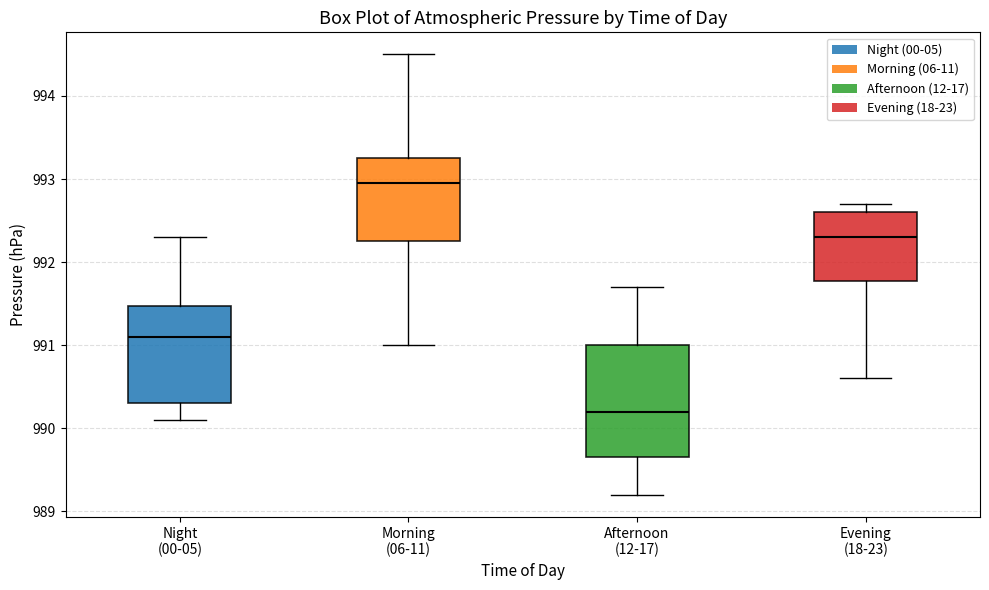

Which box has the highest median line?

Morning (06-11)